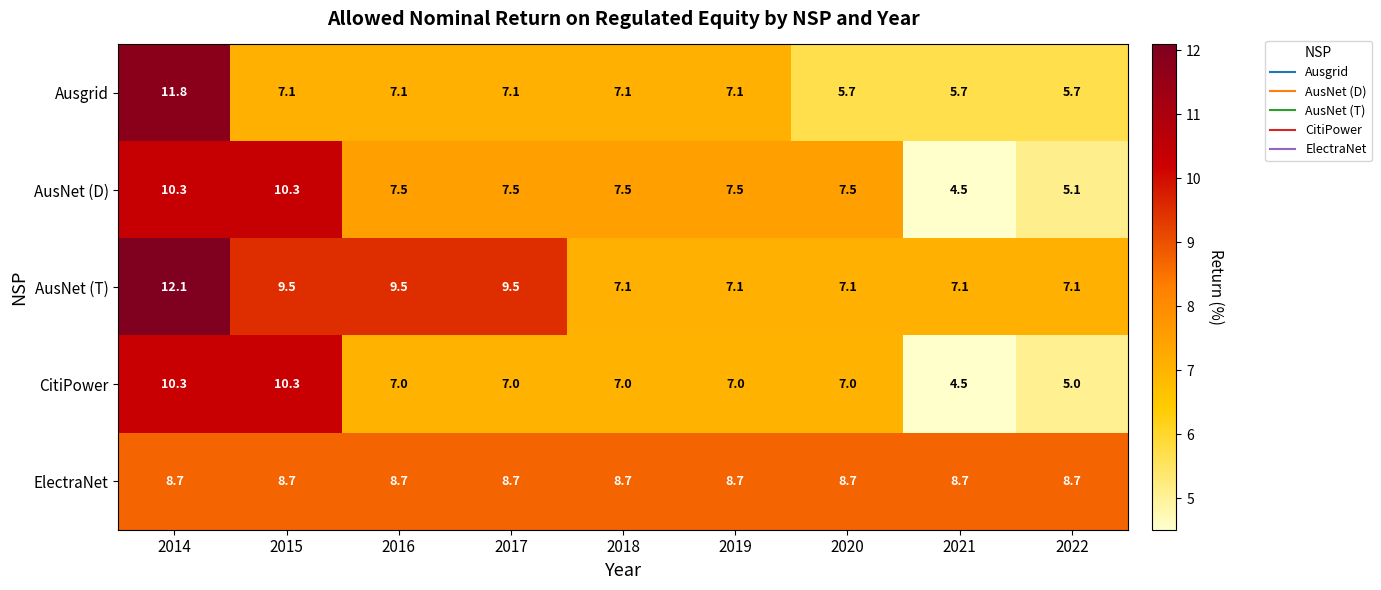

True or false: Ausgrid has a value of 5.7 at 2021.

True